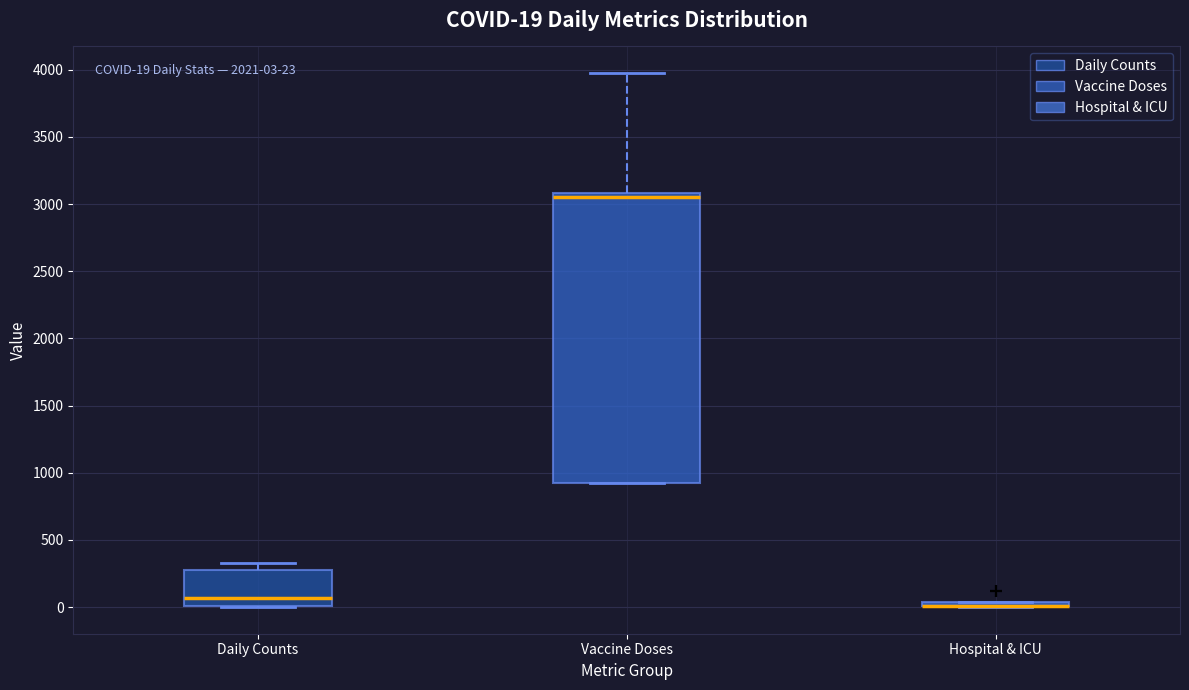

Comparing the boxes themselves (not the whiskers), which one is the tallest?

Vaccine Doses